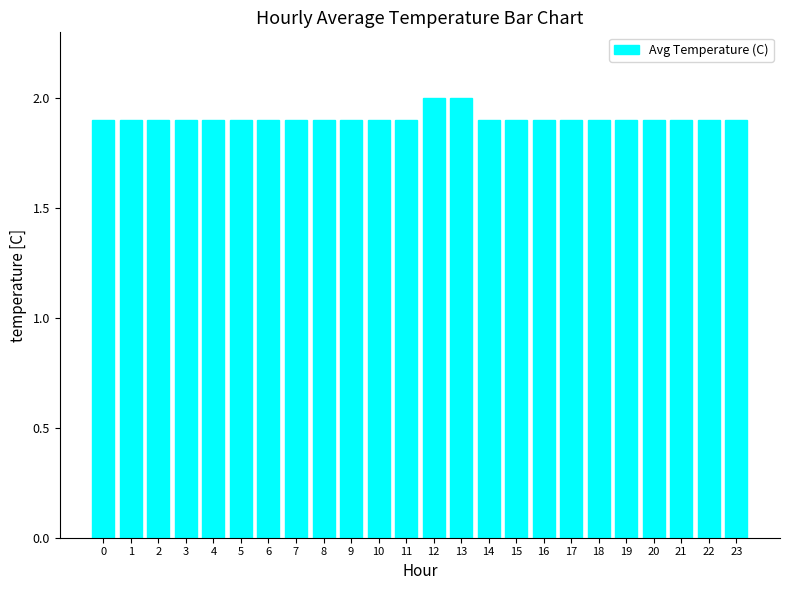

What is the value of the 12th bar from the left?

1.9